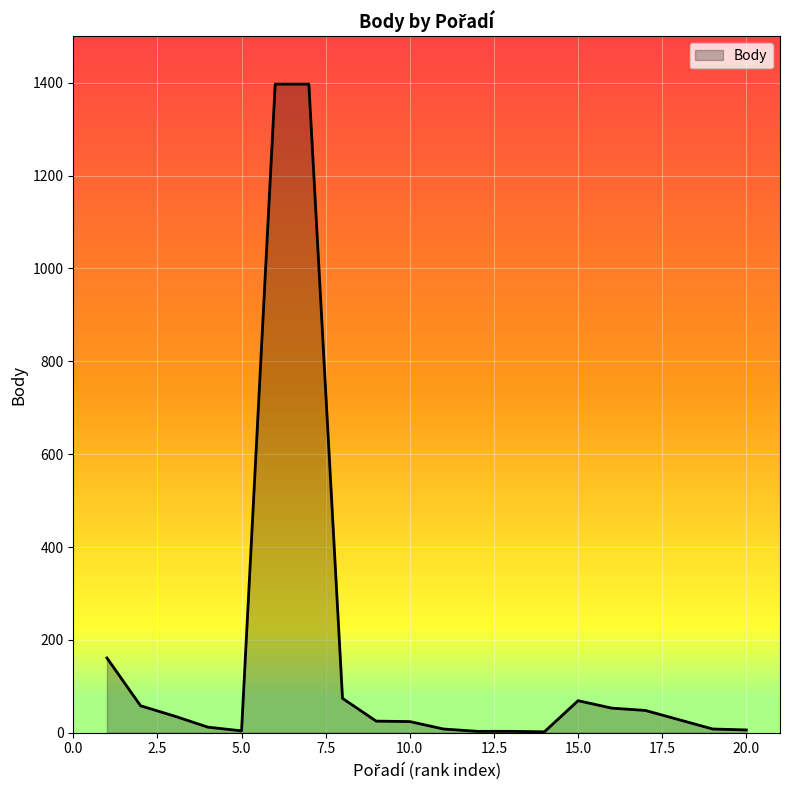

What is the difference between the second highest and second lowest values?

1394